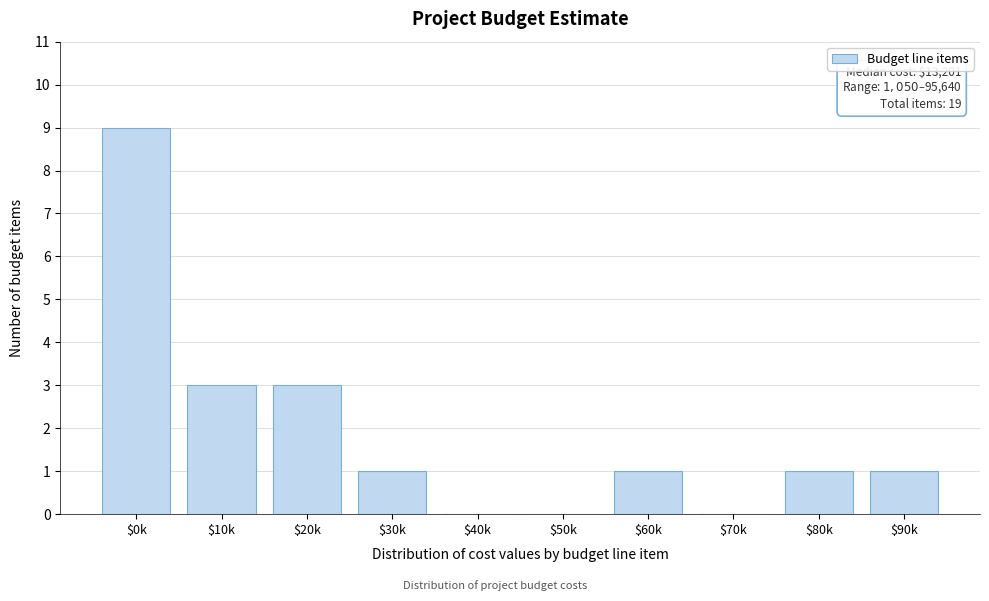

The value at $50k is 5. True or false?

False